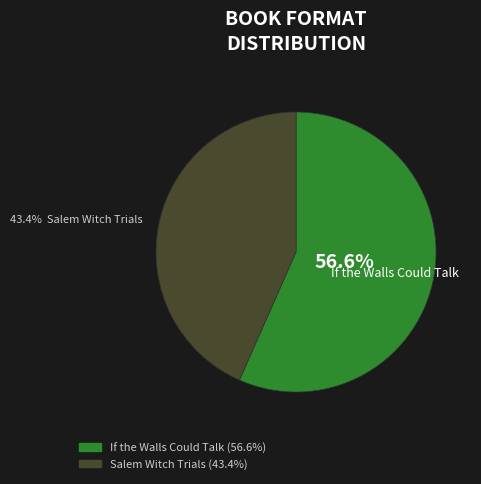

Does any single category account for the majority?

Yes